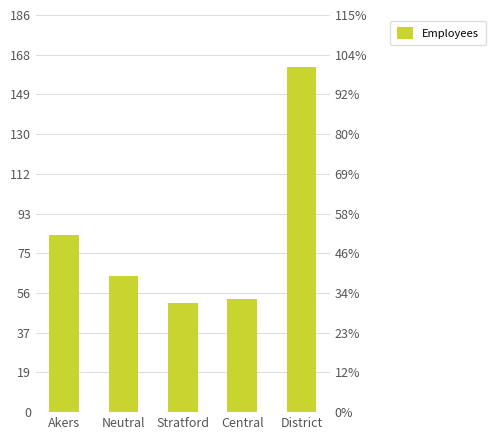

Is it true that the value at District is 219?

False